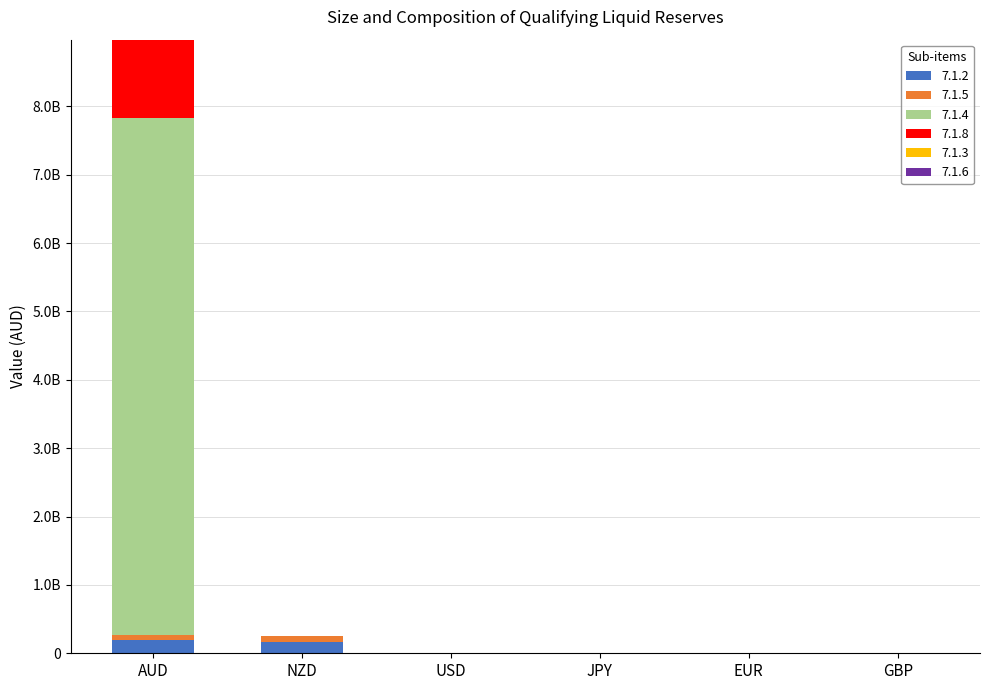

What is the label of the 4th bar from the left?

JPY